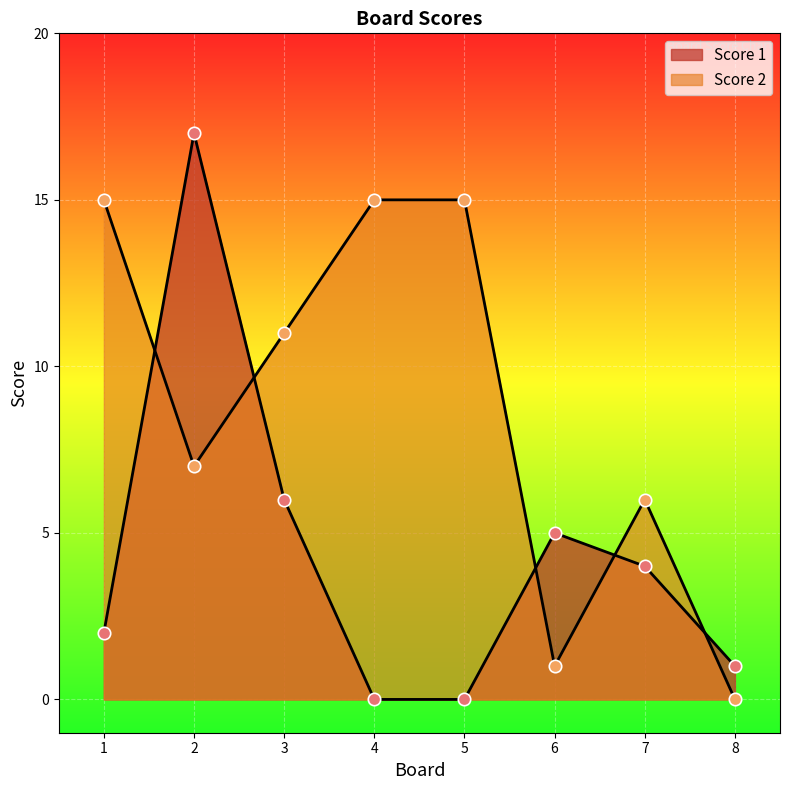

What are all the series names shown in the legend?

Score 1, Score 2